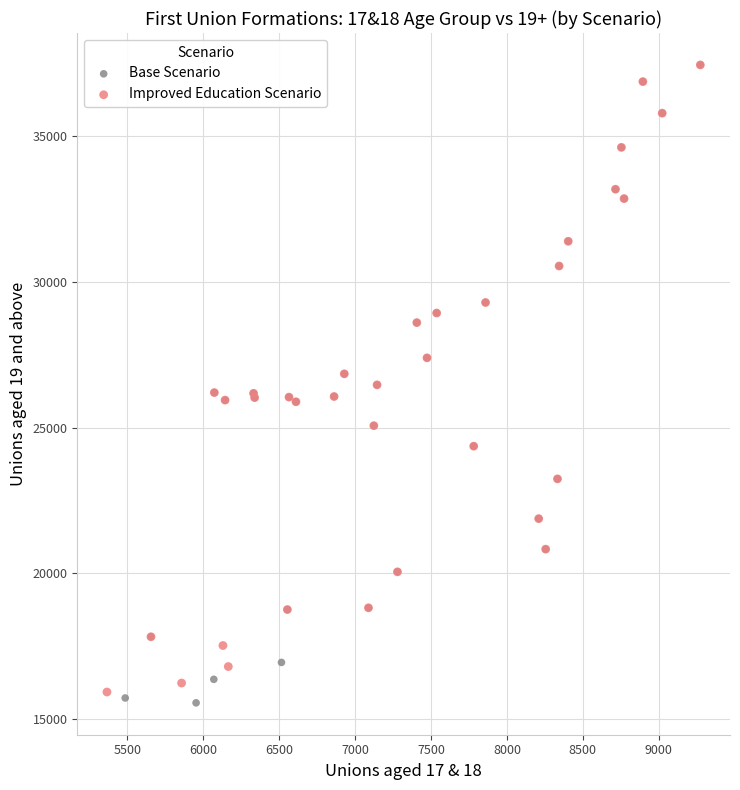

What are all the series names shown in the legend?

Base Scenario, Improved Education Scenario